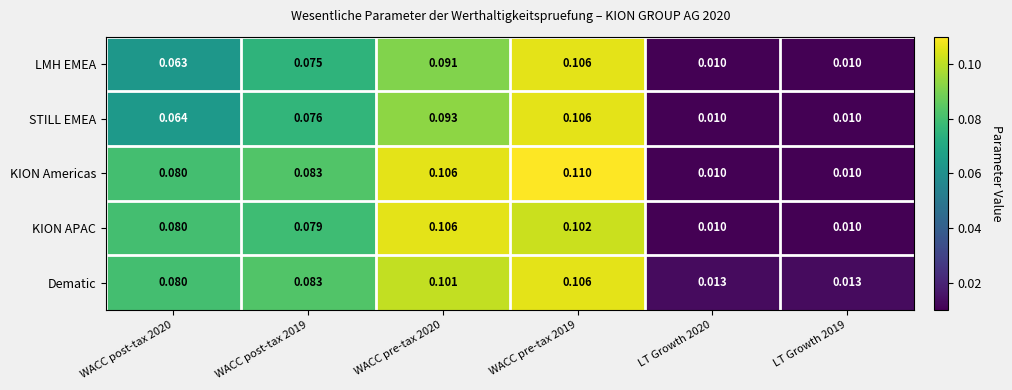

Which series has the largest total across all categories?

KION Americas